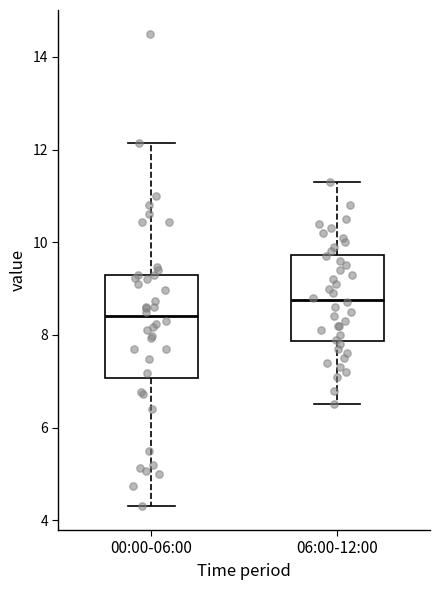

Reading left to right, transcribe this box plot: for each box, give where its median line is, the range the box spans, and where its two whiskers end, as read against the y-axis. The values are not printed on the chart, so give them approximately, as read against the axis.

00:00-06:00: median 8.4, box 7.0 to 9.4, whiskers 4.4 to 12.2
06:00-12:00: median 8.8, box 7.8 to 9.8, whiskers 6.6 to 11.4